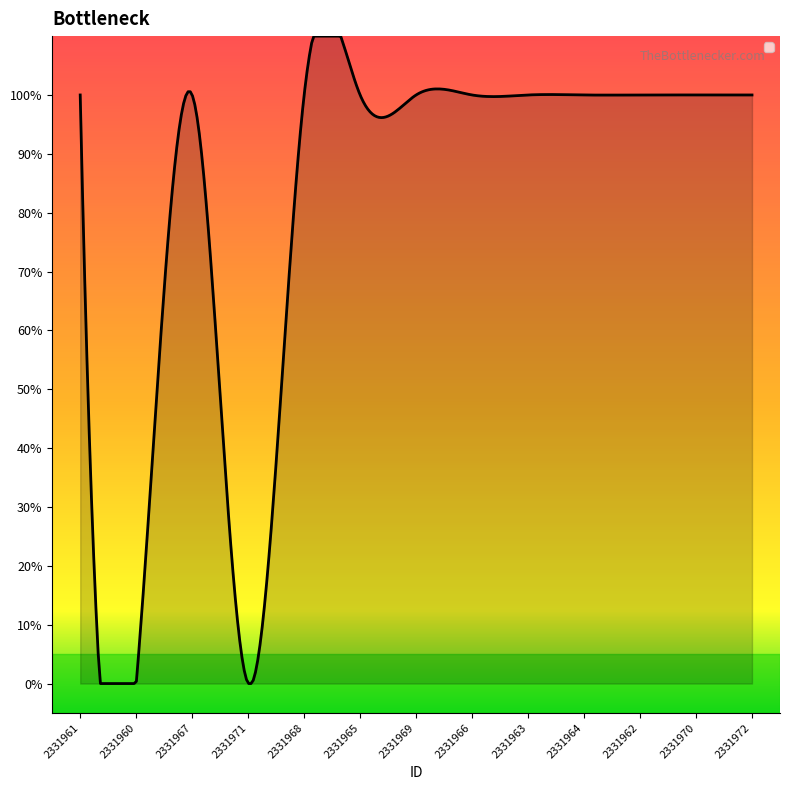

Does the chart have visible grid lines?

No